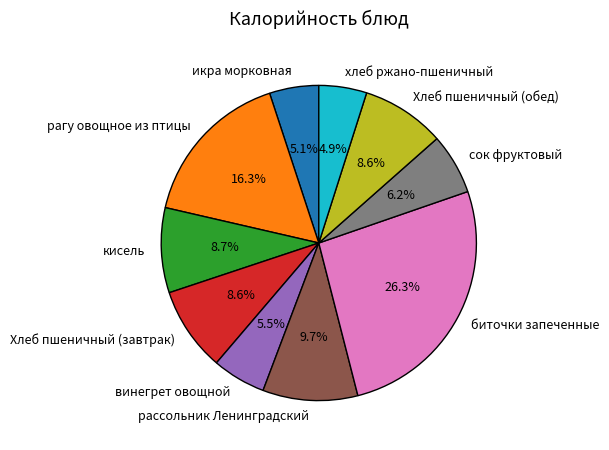

Between рагу овощное из птицы and хлеб ржано-пшеничный, which is larger?

рагу овощное из птицы